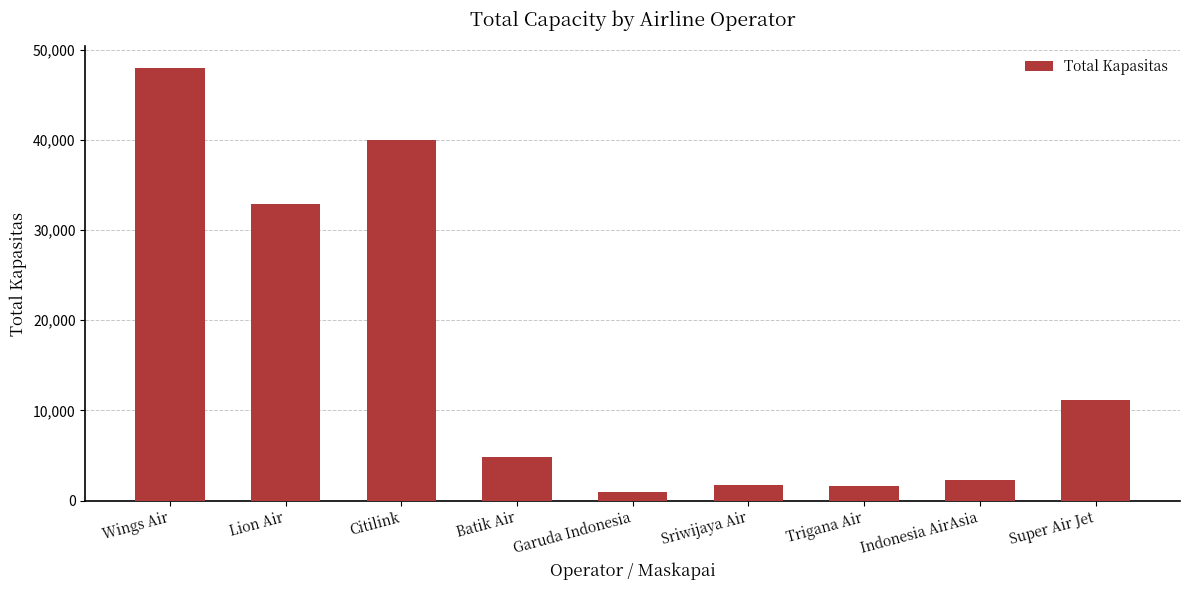

What is the value of the 8th bar from the left?

2340